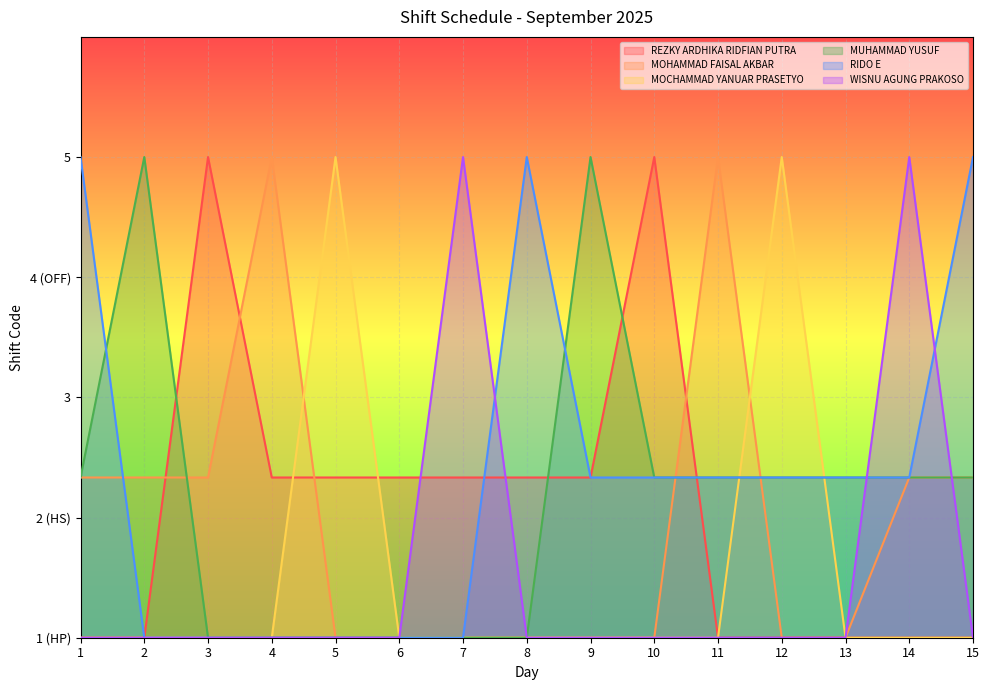

Reading left to right, list all the values displayed in this chart.

REZKY ARDHIKA RIDFIAN PUTRA: 1=0.0	2=0.0	3=4.0	4=1.3	5=1.3	6=1.3	7=1.3	8=1.3	9=1.3	10=4.0	11=0.0	12=0.0	13=0.0	14=0.0	15=0.0
MOHAMMAD FAISAL AKBAR: 1=1.3	2=1.3	3=1.3	4=4.0	5=0.0	6=0.0	7=0.0	8=0.0	9=0.0	10=0.0	11=4.0	12=0.0	13=0.0	14=1.3	15=1.3
MOCHAMMAD YANUAR PRASETYO: 1=0.0	2=0.0	3=0.0	4=0.0	5=4.0	6=0.0	7=0.0	8=0.0	9=0.0	10=0.0	11=0.0	12=4.0	13=0.0	14=0.0	15=0.0
MUHAMMAD YUSUF: 1=1.3	2=4.0	3=0.0	4=0.0	5=0.0	6=0.0	7=0.0	8=0.0	9=4.0	10=1.3	11=1.3	12=1.3	13=1.3	14=1.3	15=1.3
RIDO E: 1=4.0	2=0.0	3=0.0	4=0.0	5=0.0	6=0.0	7=0.0	8=4.0	9=1.3	10=1.3	11=1.3	12=1.3	13=1.3	14=1.3	15=4.0
WISNU AGUNG PRAKOSO: 1=0.0	2=0.0	3=0.0	4=0.0	5=0.0	6=0.0	7=4.0	8=0.0	9=0.0	10=0.0	11=0.0	12=0.0	13=0.0	14=4.0	15=0.0